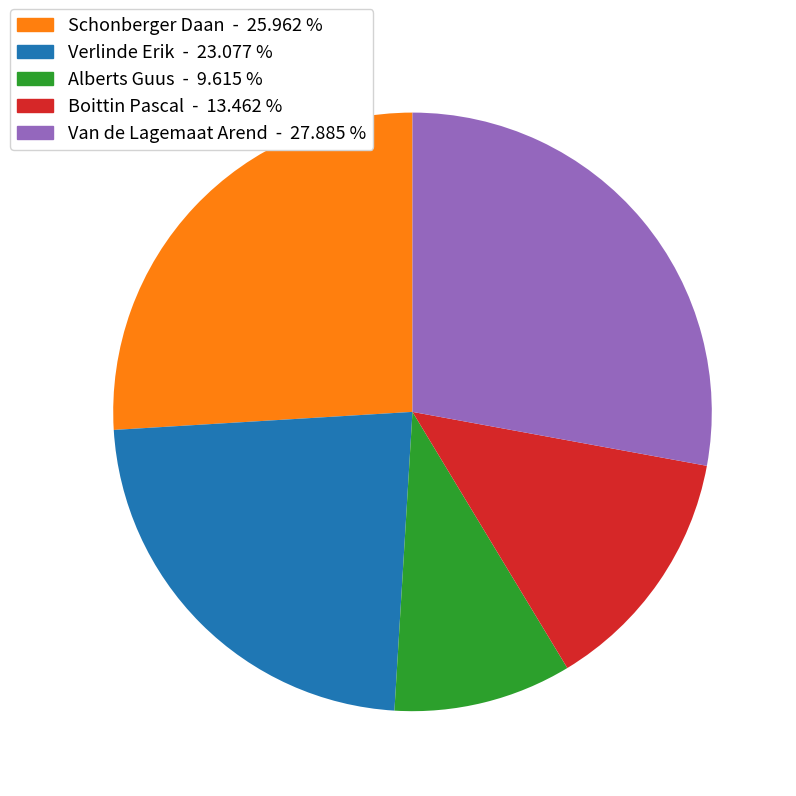

Which slice is the largest?

Van de Lagemaat Arend